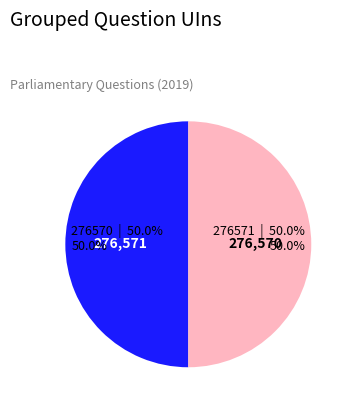

What is the smallest slice in the pie chart?

276571